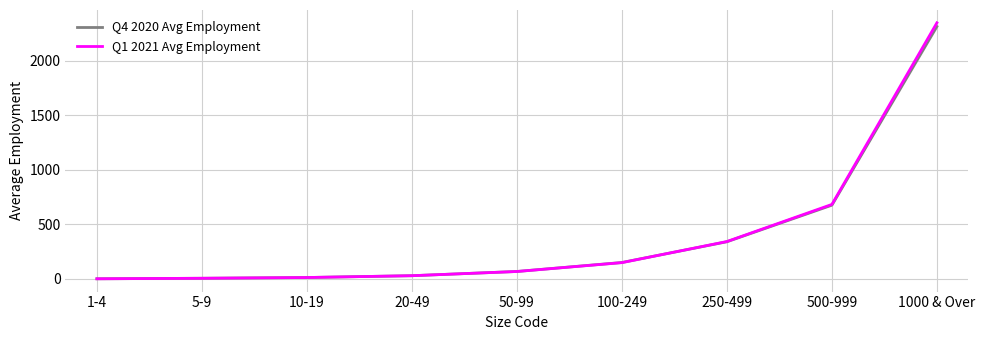

Which series has the largest range (max minus min)?

Q1 2021 Avg Employment